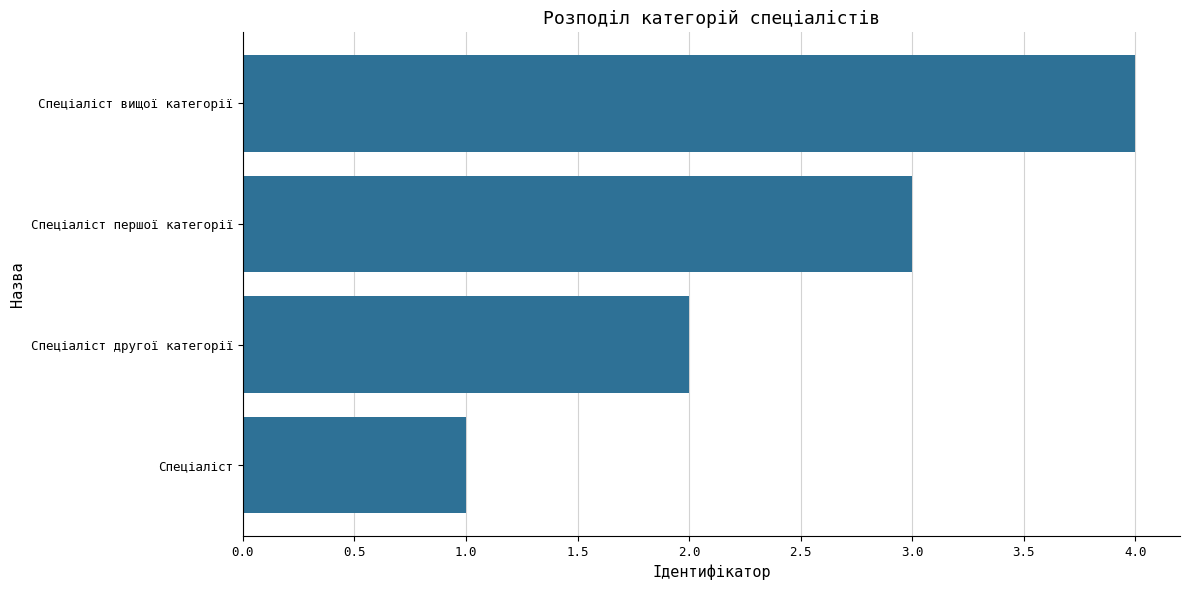

Rank the categories by value from lowest to highest.

Спеціаліст, Спеціаліст другої категорії, Спеціаліст першої категорії, Спеціаліст вищої категорії